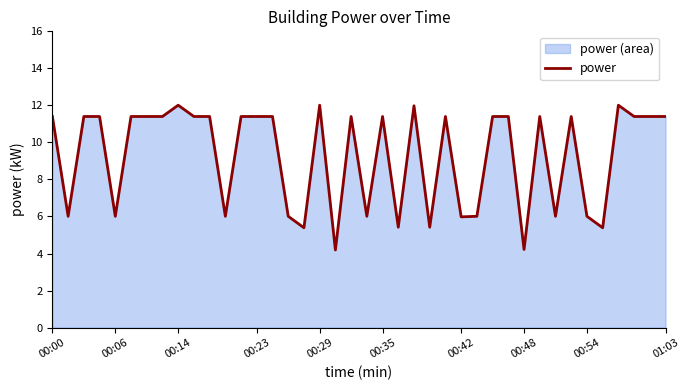

Where does the data first go above 11?

00:00